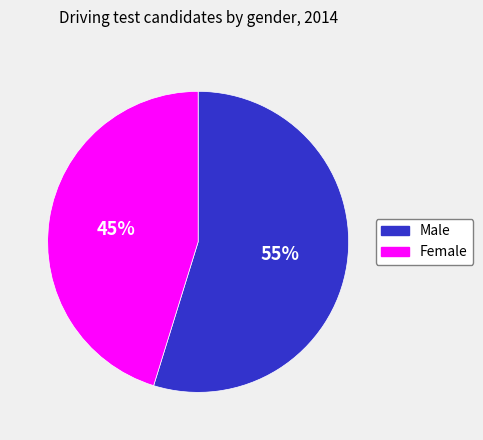

The Female slice represents 45% of the pie. True or false?

True